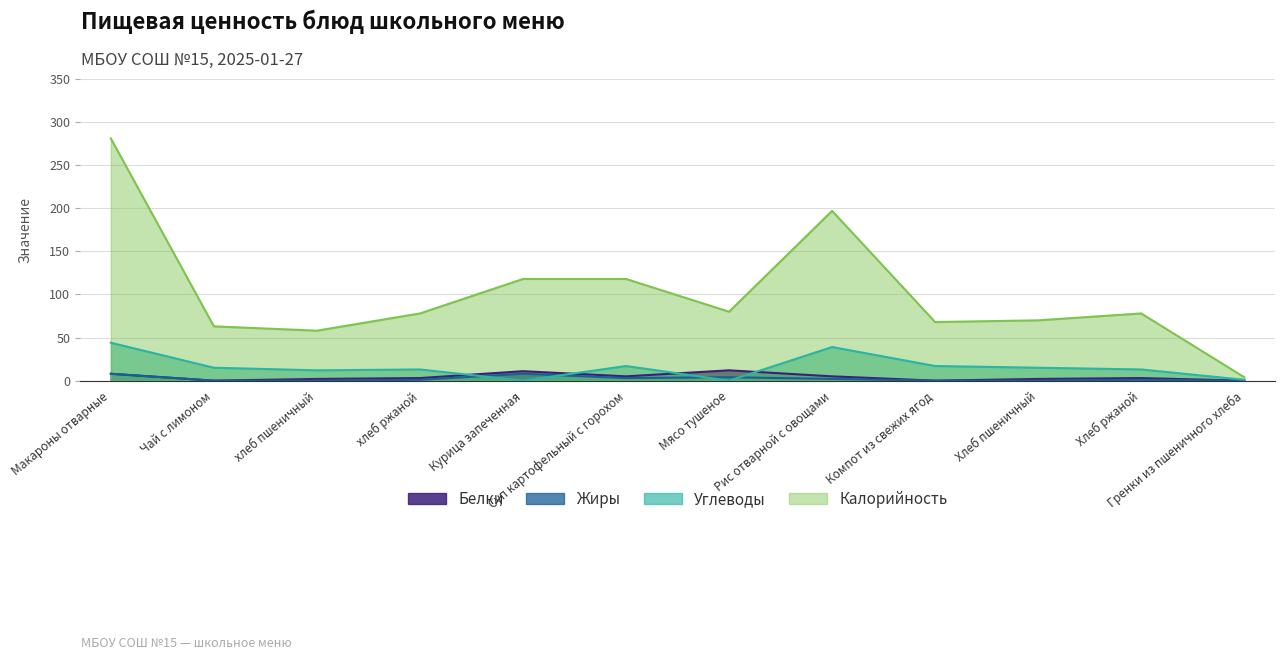

What is the average value of the Жиры series?

2